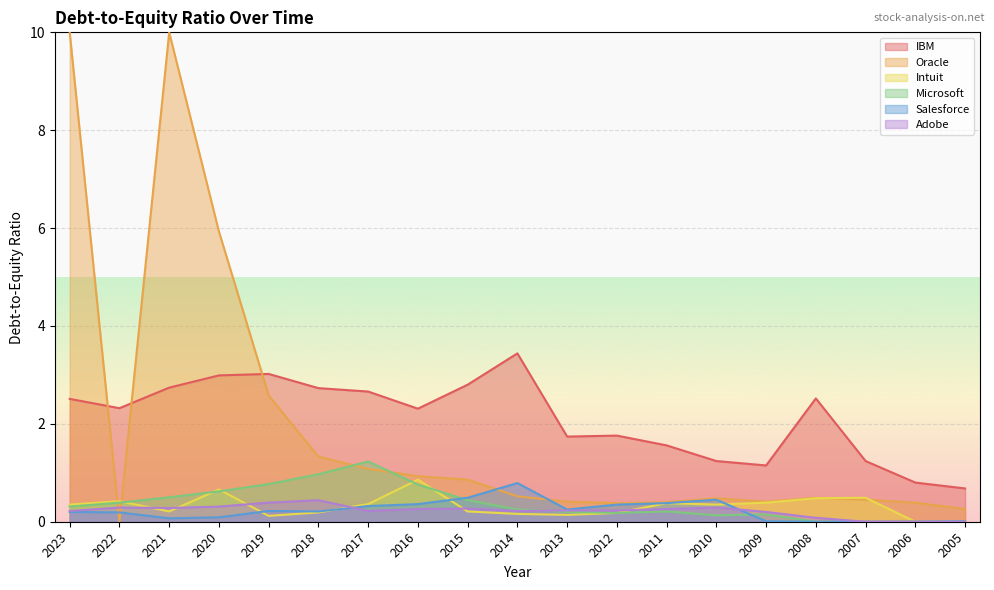

At which label is Adobe closest to 0?

2007